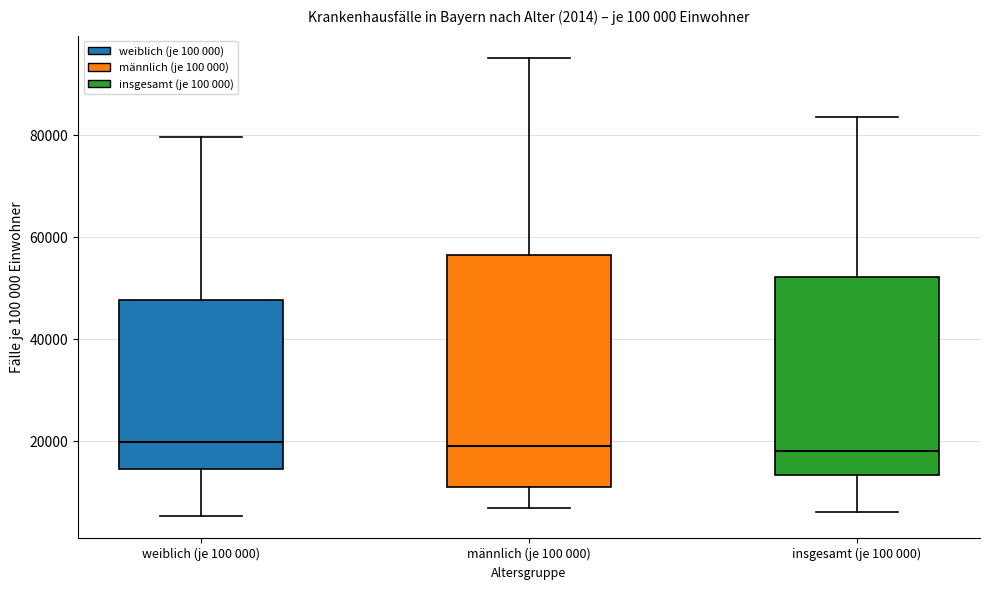

Which box is the tallest, from its lower edge to its upper edge?

männlich (je 100 000)